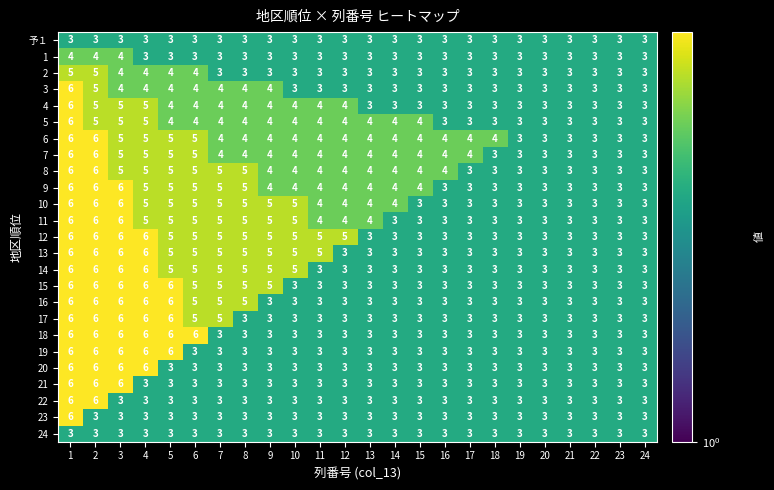

What is the total value across all series at 15?

80